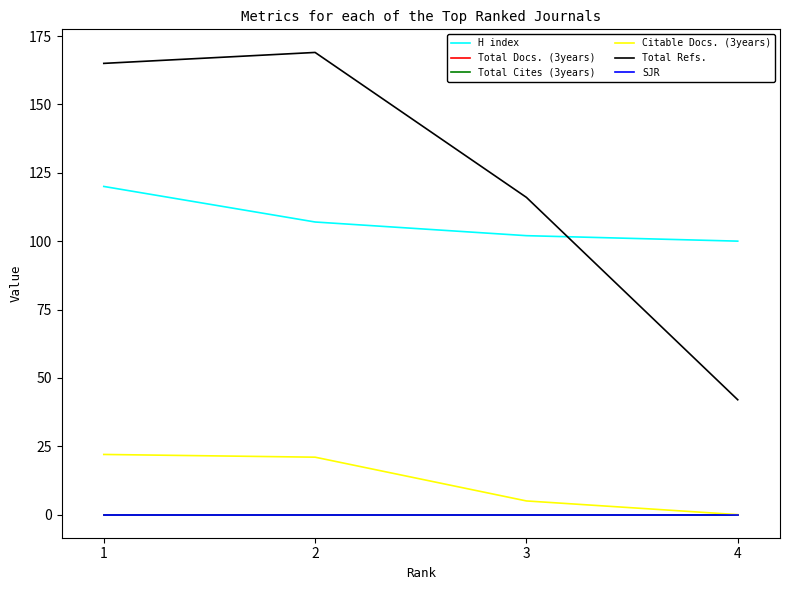

Is the value of Total Refs. at 1 greater than the value of H index at 1?

Yes